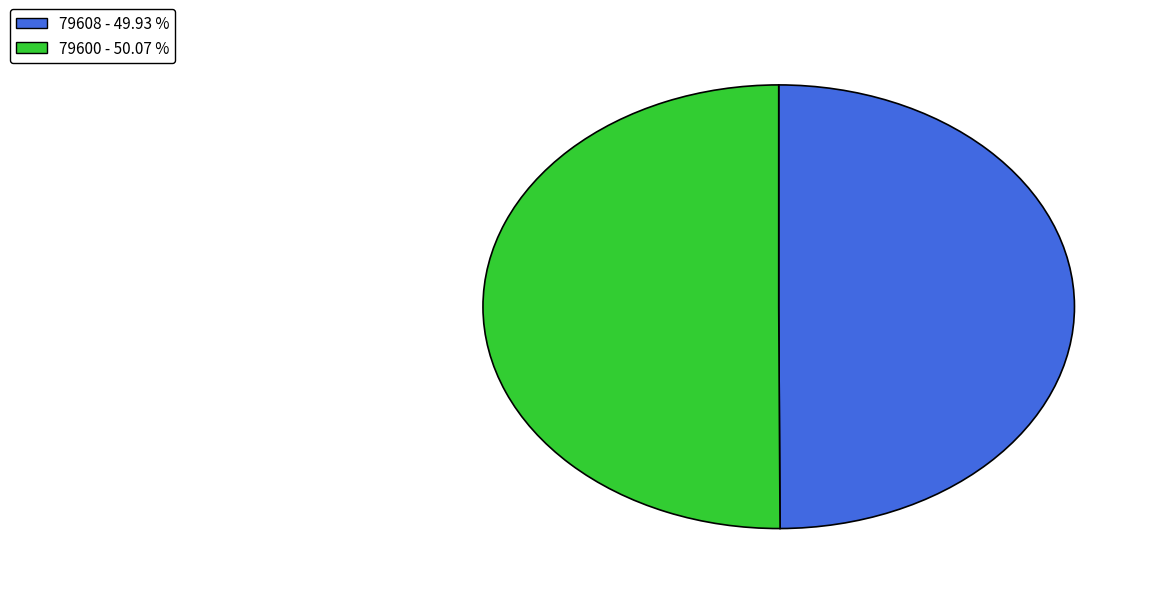

What is the ratio of the value at 79600 to the value at 79608?

1.0